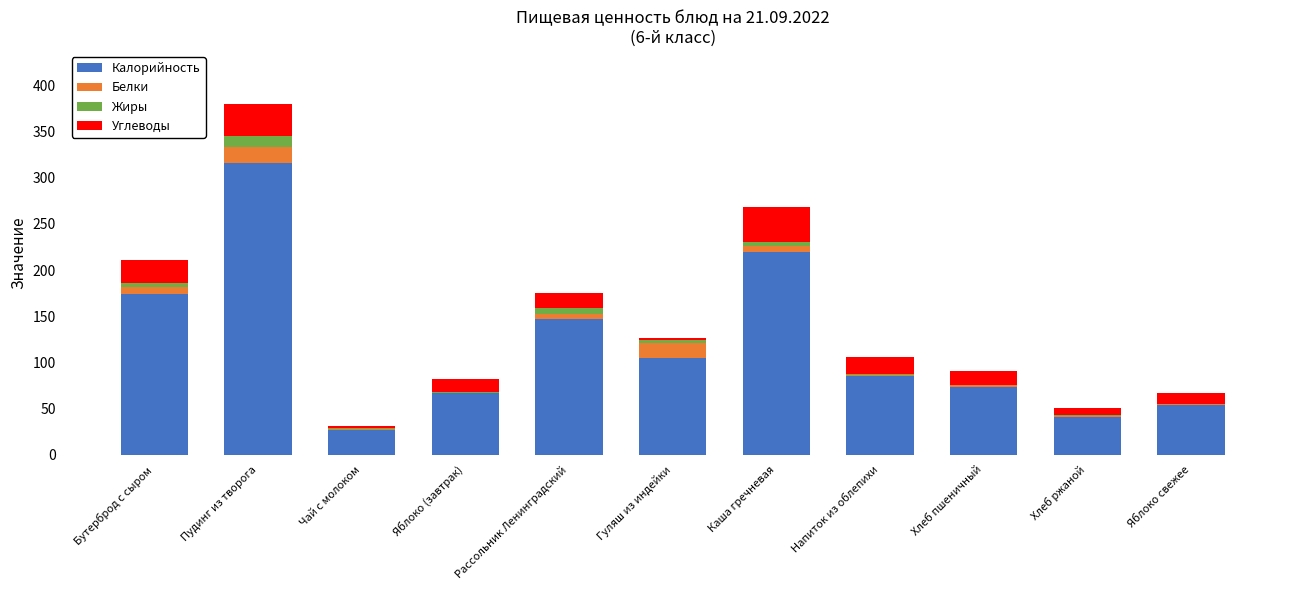

Are the bars grouped side by side (vs. stacked)?

No